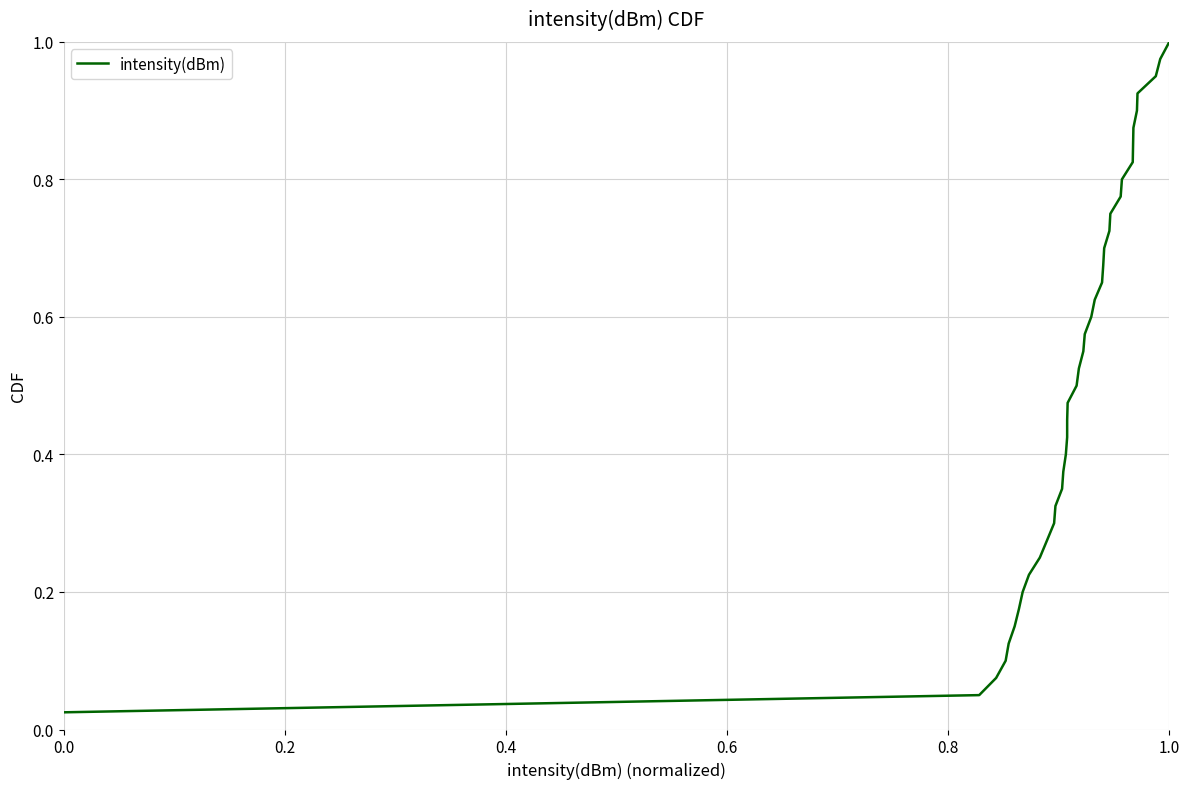

What is the difference between the second highest and minimum values?

0.9